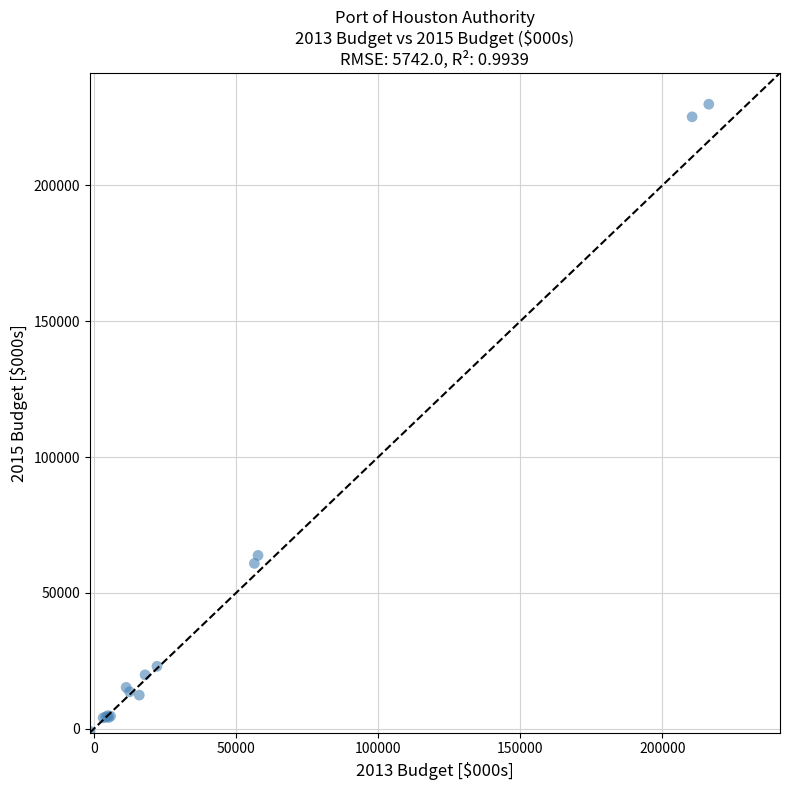

What Y value in the scatter plot is closest to 114496?

63825